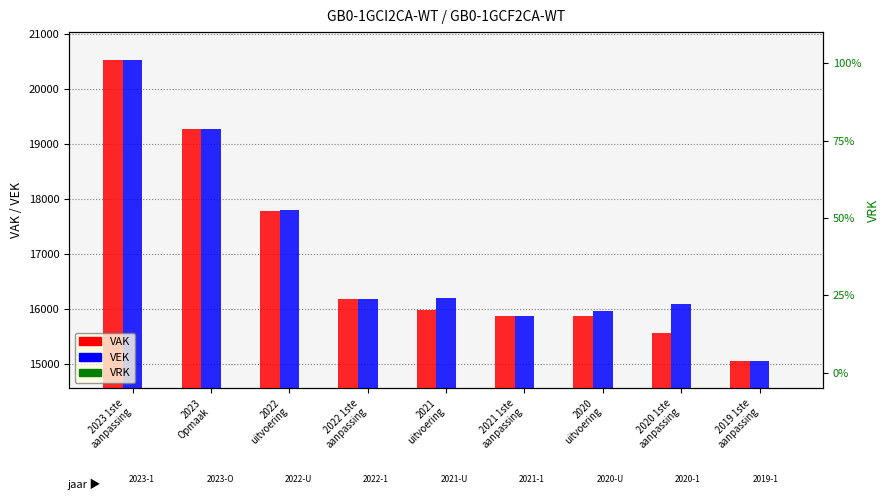

Which series changed the most between 2022 1ste
aanpassing and 2020
uitvoering?

VAK